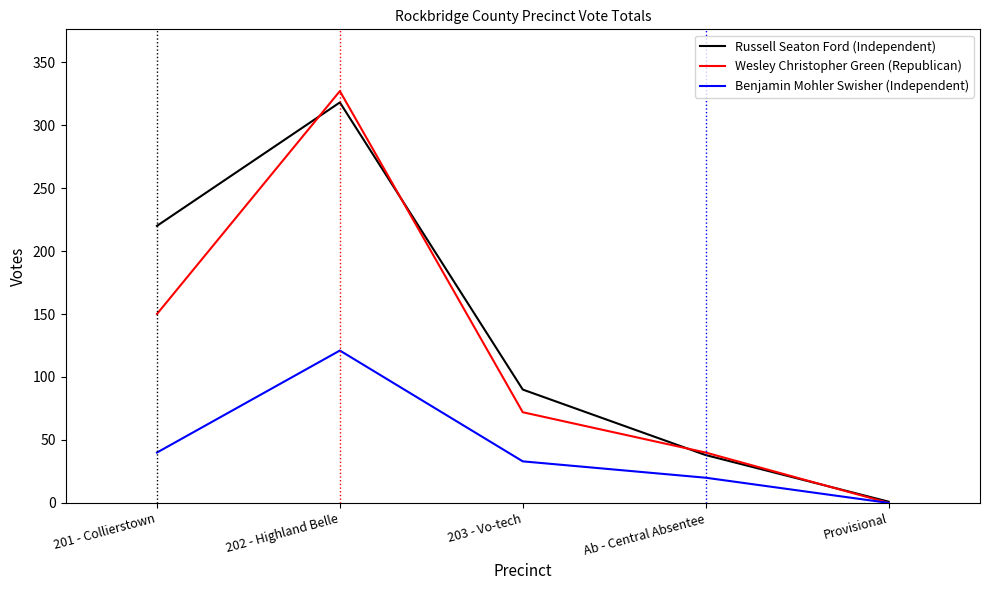

Which series changed the most between 203 - Vo-tech and Provisional?

Russell Seaton Ford (Independent)